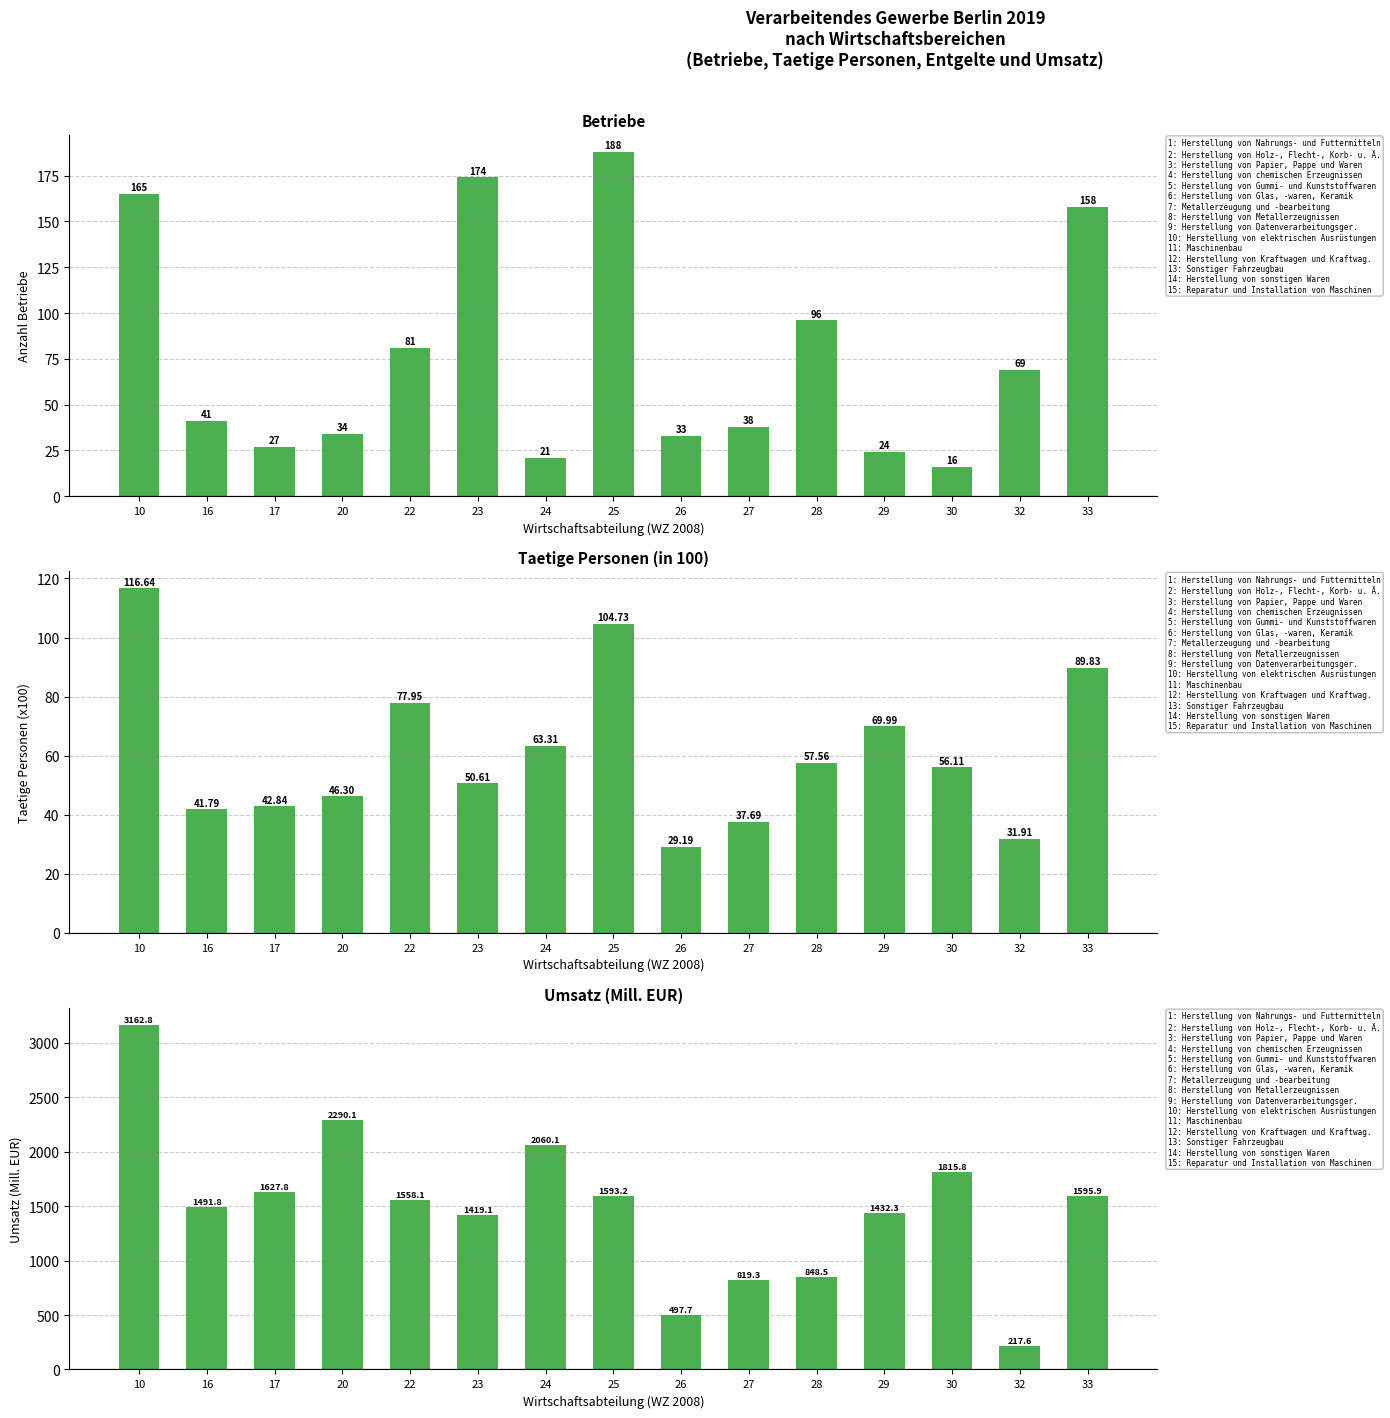

Is the value of Umsatz (Mill. EUR) at 28 greater than the value of Betriebe at 29?

Yes